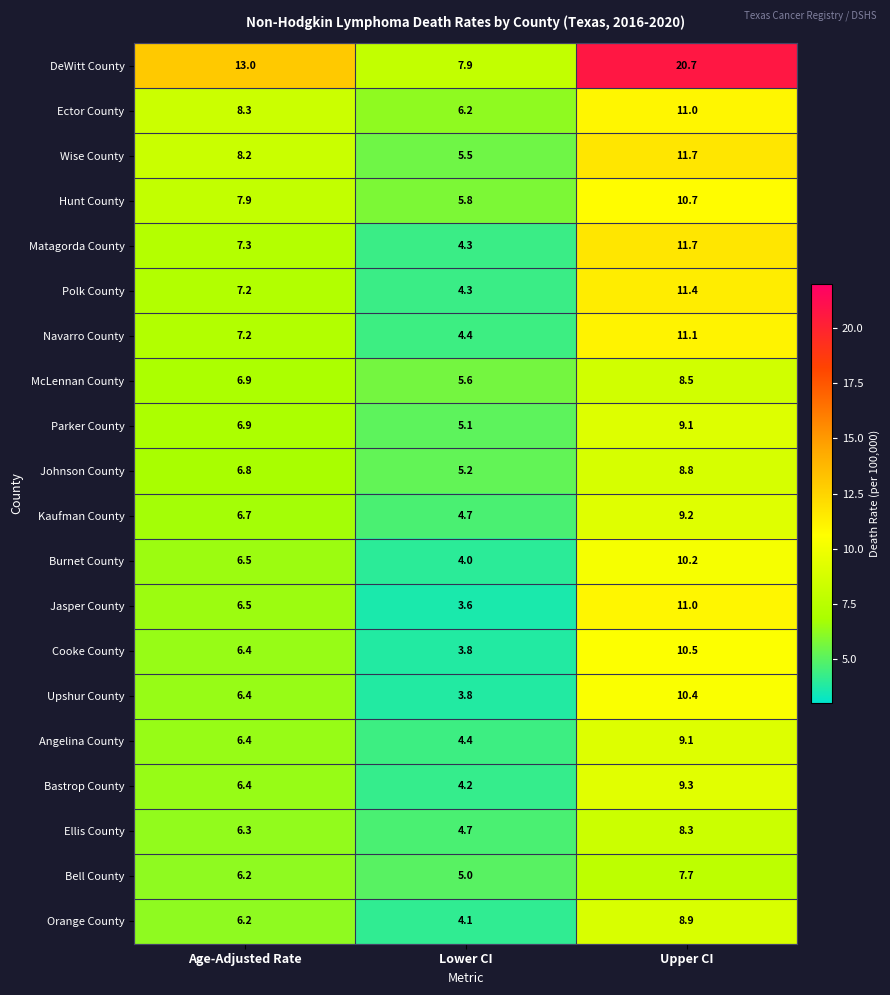

Count the number of data series in this chart.

20